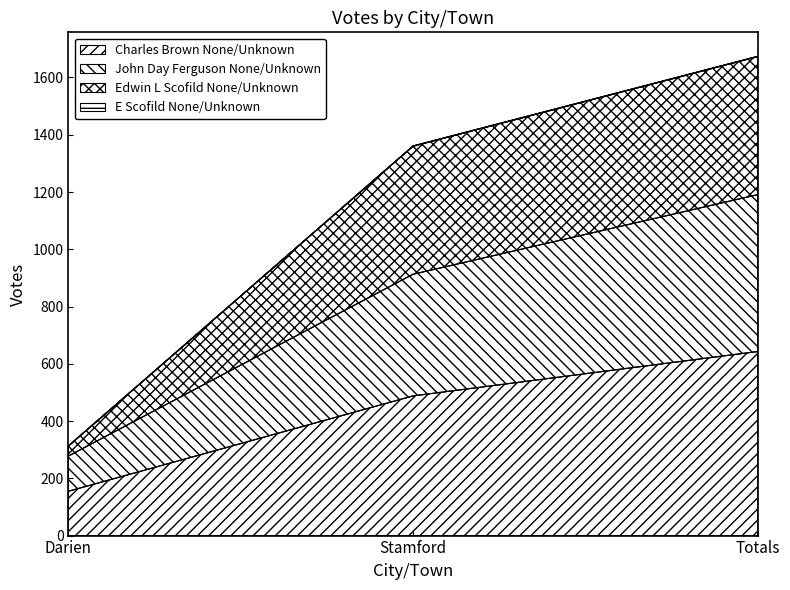

What position from the right is Totals?

1